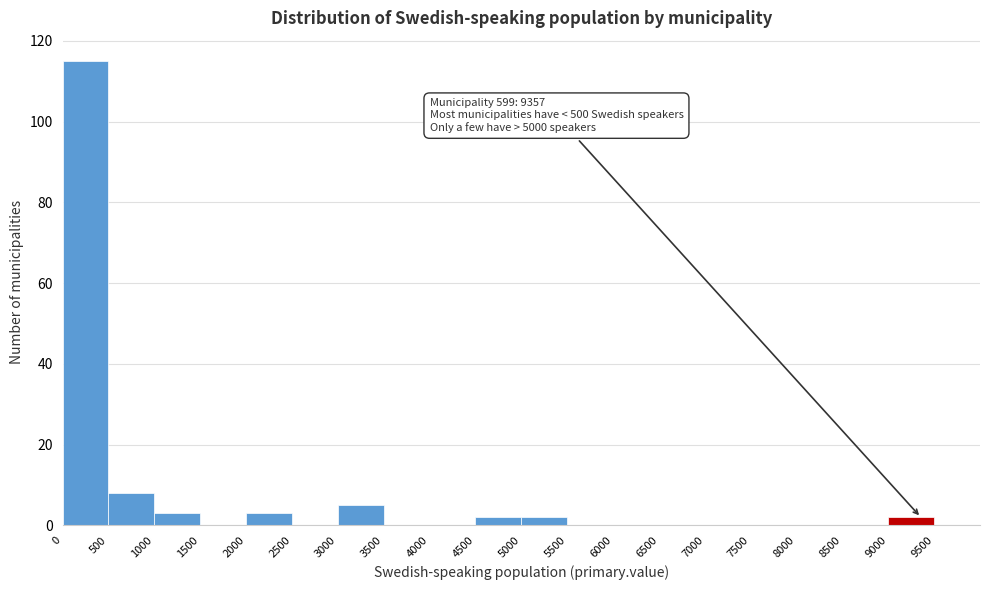

Over which range of the x-axis is the bar tallest?

0 to 500